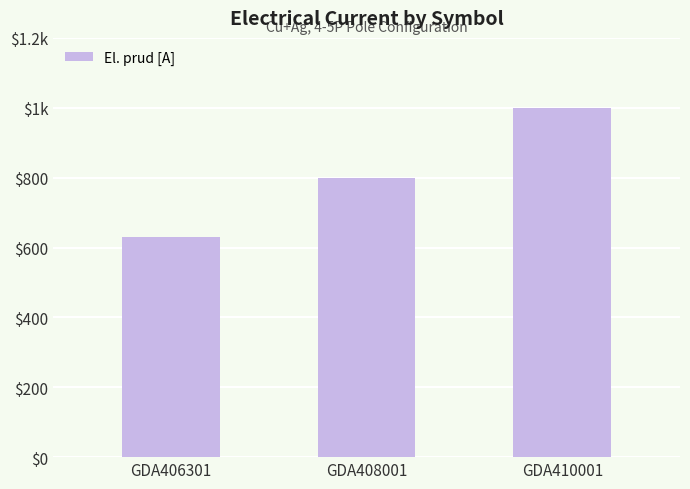

Rank the categories by value from highest to lowest.

GDA410001, GDA408001, GDA406301